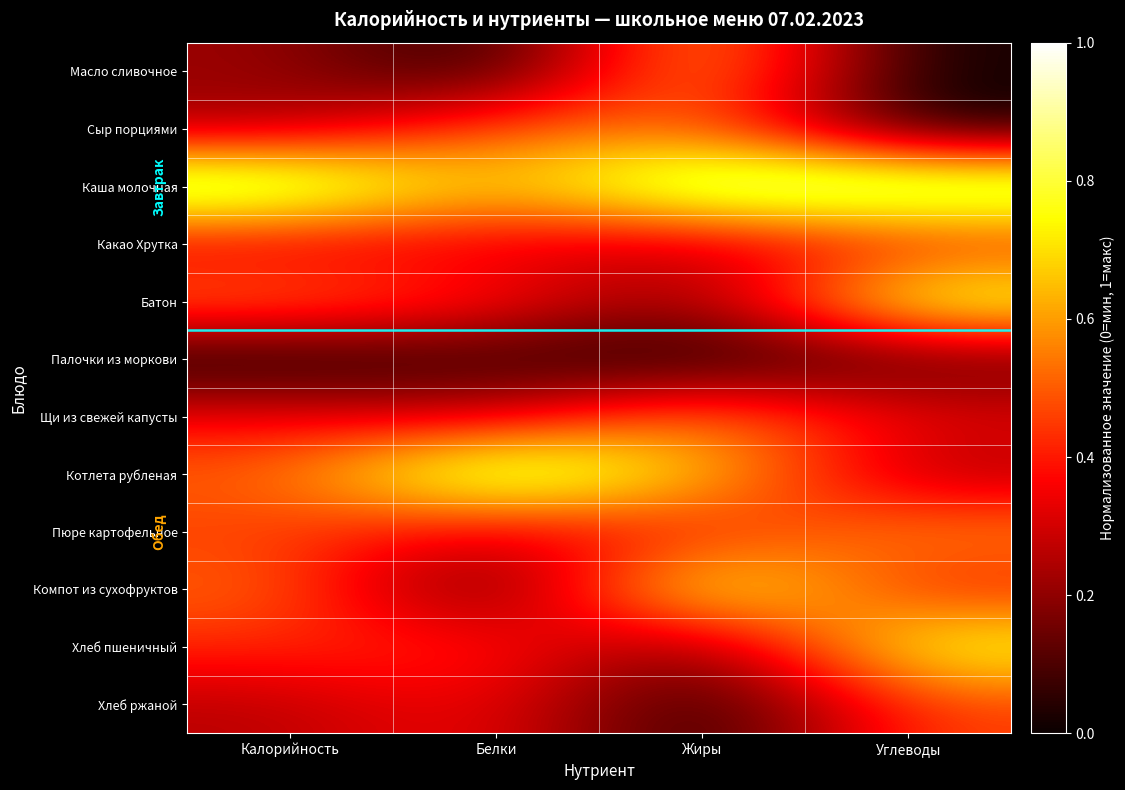

Reading left to right, list all the values displayed in this chart.

Масло сливочное: Калорийность=0.2	Белки=0.0	Жиры=0.7	Углеводы=0.0
Сыр порциями: Калорийность=0.2	Белки=0.5	Жиры=0.5	Углеводы=0.0
Каша молочная: Калорийность=1.0	Белки=0.6	Жиры=1.0	Углеводы=1.0
Какао Хрутка: Калорийность=0.3	Белки=0.3	Жиры=0.3	Углеводы=0.4
Батон: Калорийность=0.5	Белки=0.4	Жиры=0.2	Углеводы=0.9
Палочки из моркови: Калорийность=0.0	Белки=0.1	Жиры=0.0	Углеводы=0.1
Щи из свежей капусты: Калорийность=0.4	Белки=0.3	Жиры=0.6	Углеводы=0.3
Котлета рубленая: Калорийность=0.5	Белки=1.0	Жиры=0.7	Углеводы=0.2
Пюре картофельное: Калорийность=0.5	Белки=0.3	Жиры=0.4	Углеводы=0.6
Компот из сухофруктов: Калорийность=0.5	Белки=0.0	Жиры=0.9	Углеводы=0.4
Хлеб пшеничный: Калорийность=0.4	Белки=0.4	Жиры=0.1	Углеводы=0.8
Хлеб ржаной: Калорийность=0.3	Белки=0.4	Жиры=0.0	Углеводы=0.5